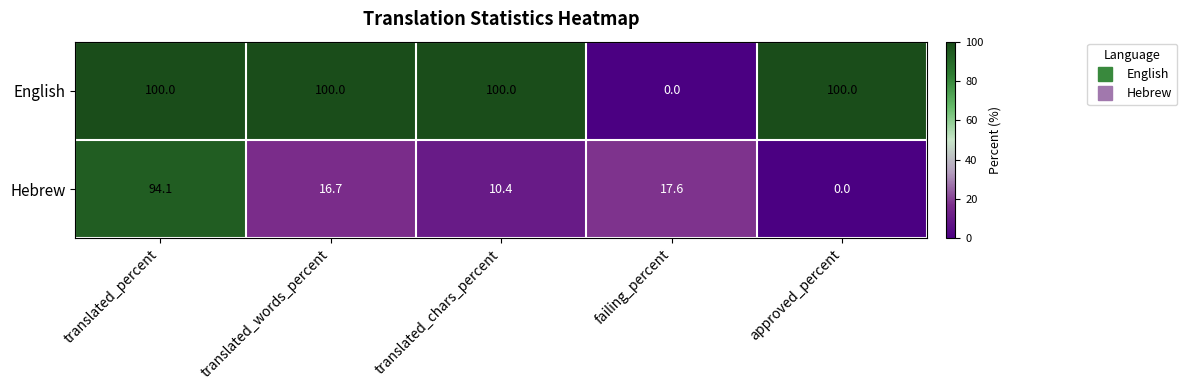

What is the greatest value displayed?

100.0